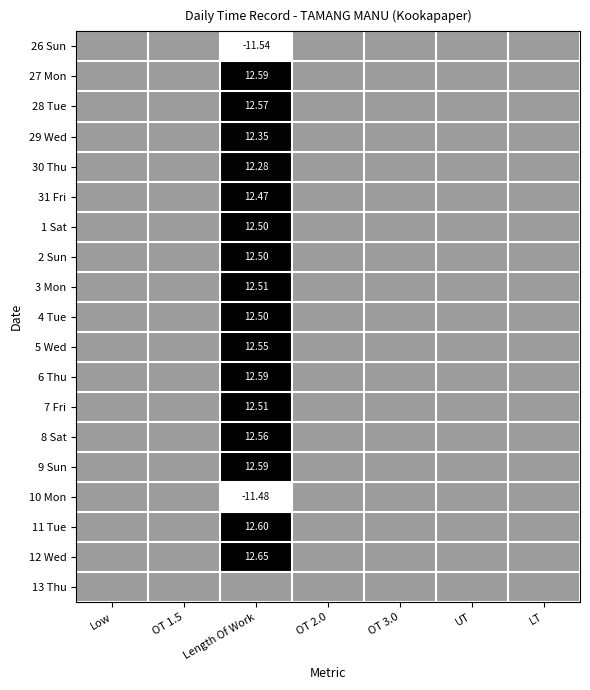

How many categories are shown in the chart?

7